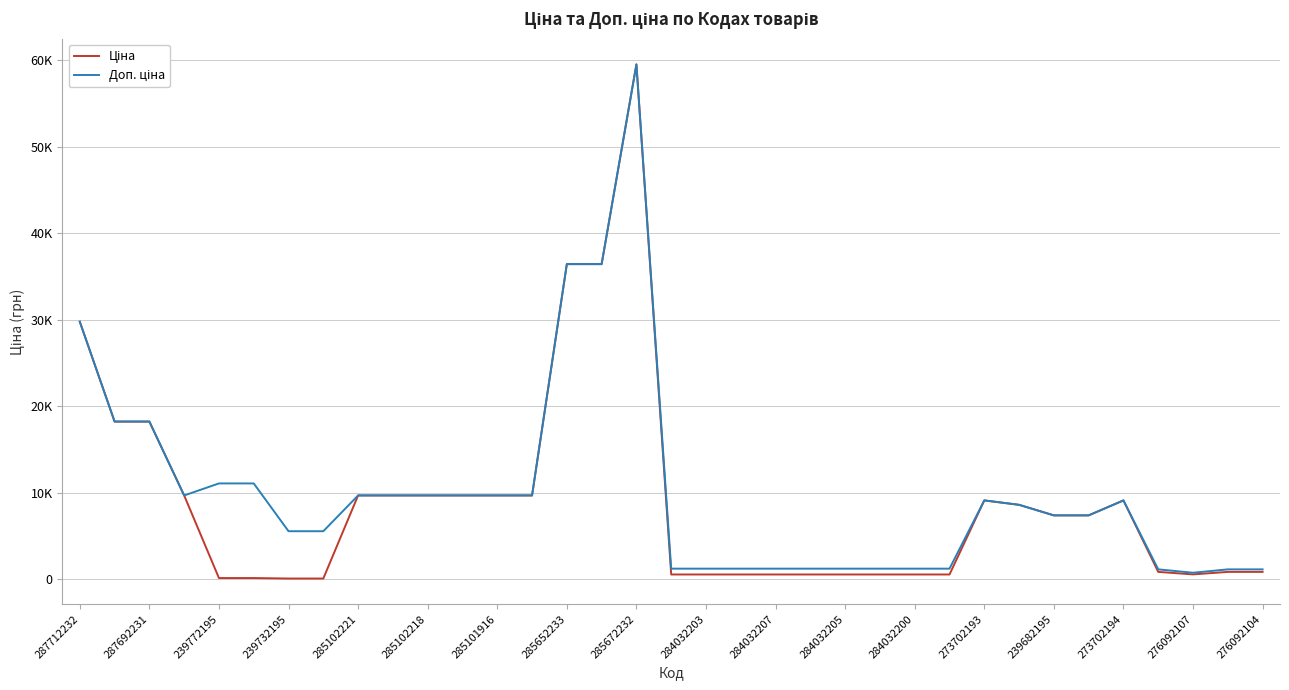

True or false: Ціна has more than 0 interior local peaks.

True